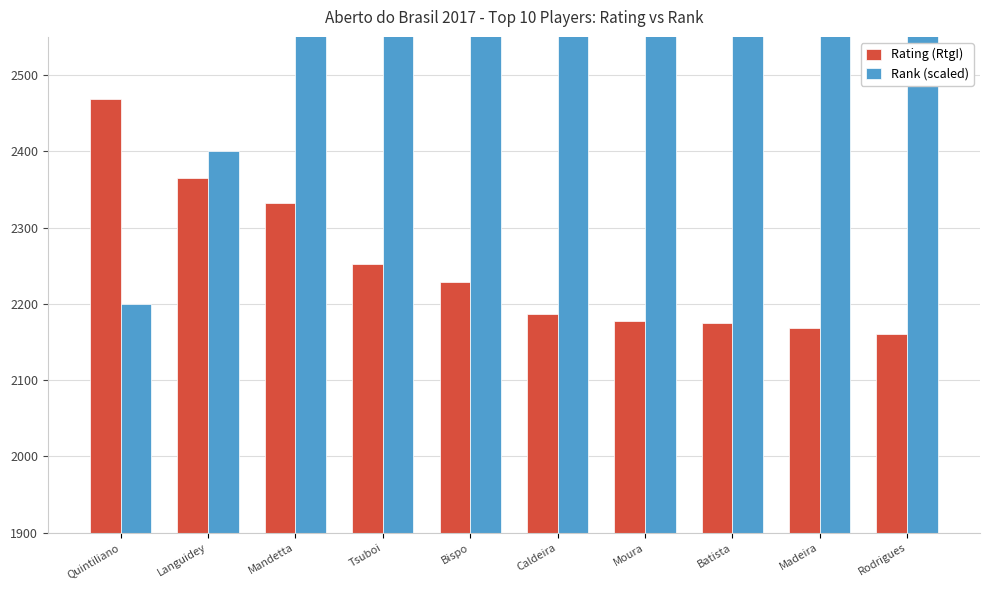

Is it true that Rank (scaled) equals 3600 at Batista?

True